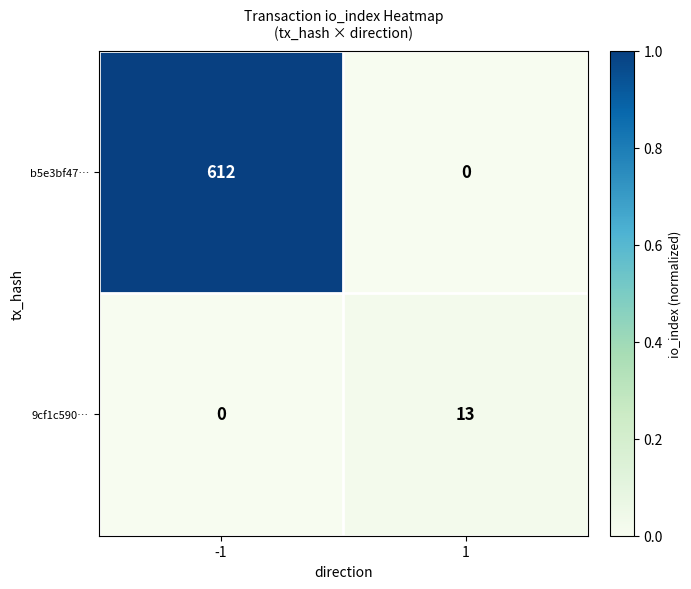

Which series changed the most between -1 and 1?

b5e3bf47…